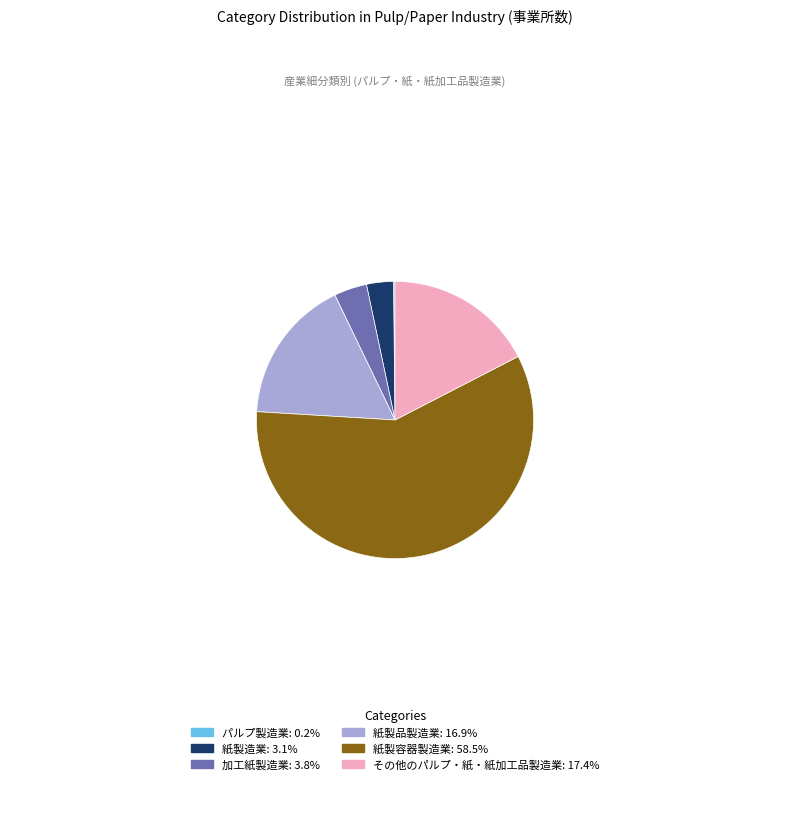

Is the sum of 紙製品製造業: 16.9% and 紙製造業: 3.1% greater than half?

No